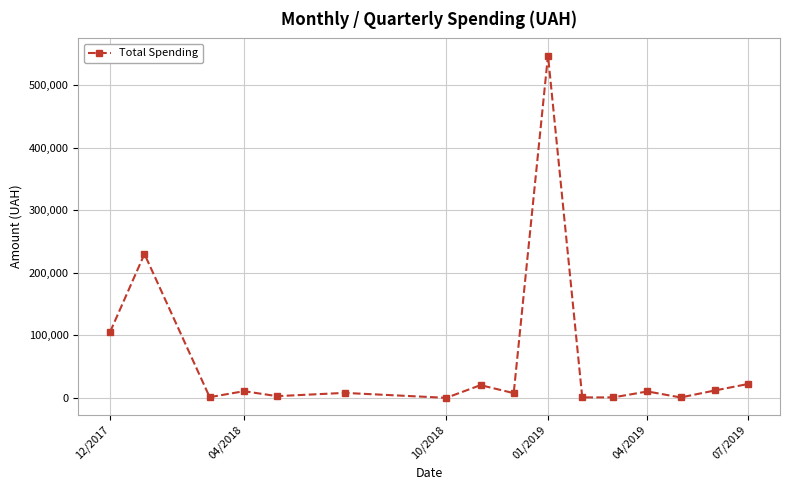

How many series are shown in this chart?

1